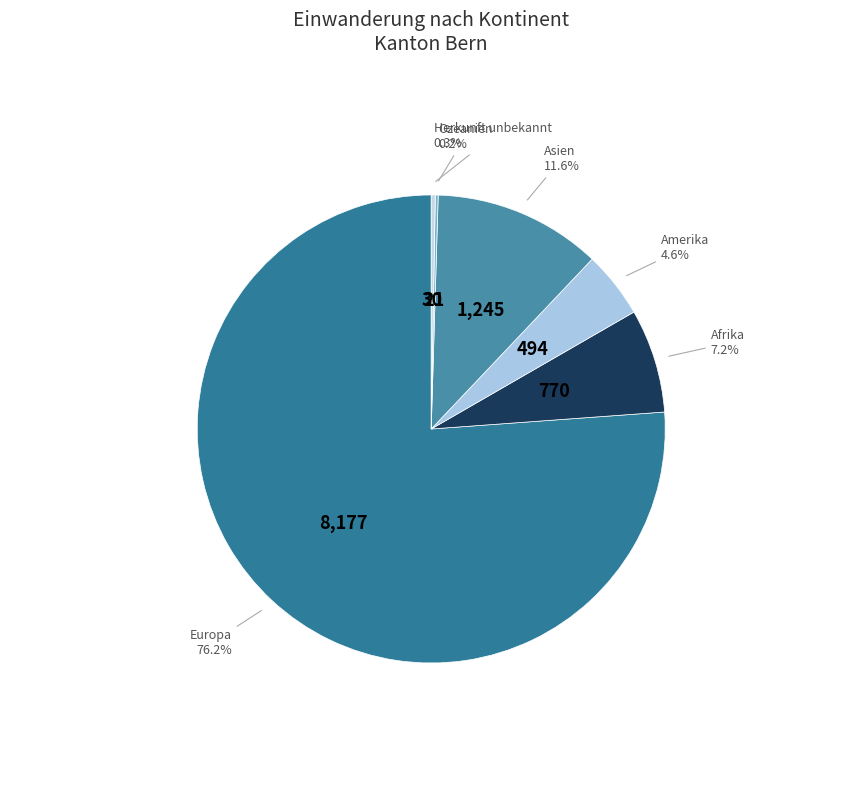

What is the ratio of the value at Asien to the value at Afrika?

1.6